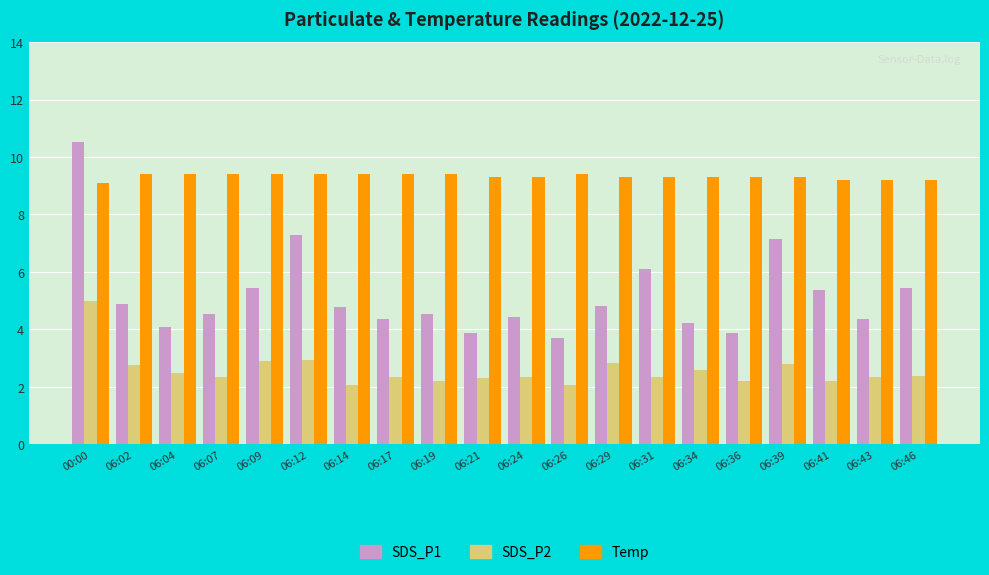

What is the sum of the Temp values at 06:12 and 06:21?

18.7